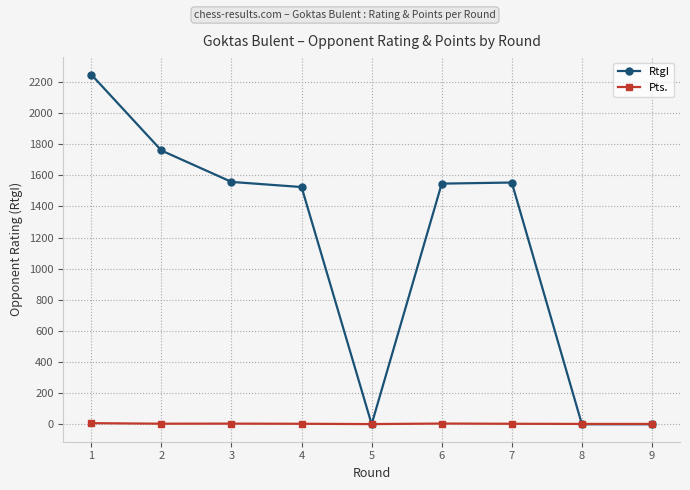

Is the value of RtgI at 3 greater than the value of Pts. at 1?

Yes